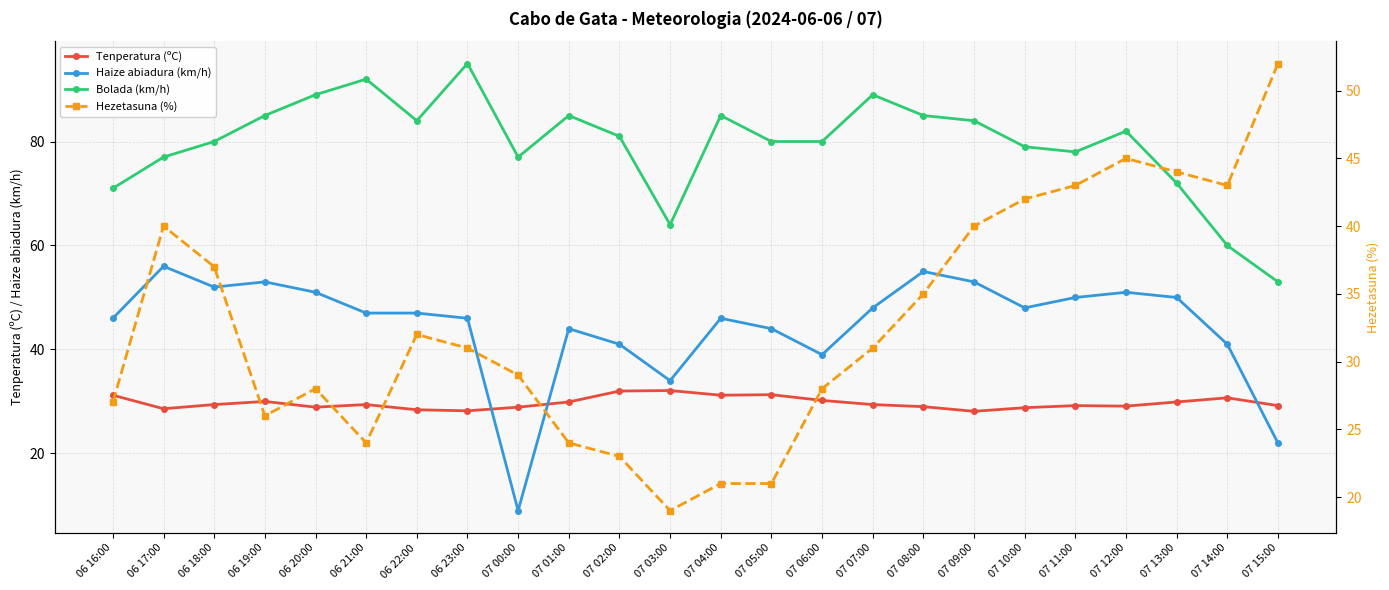

At how many categories does at least one series exceed 63?

22